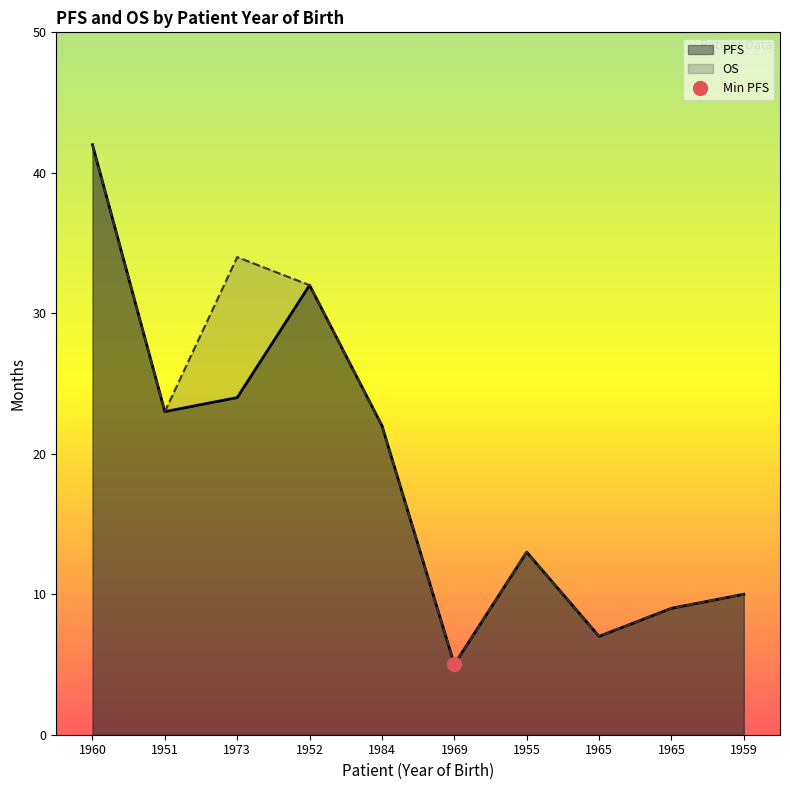

Which series changed the most between 1969 and 1959?

PFS